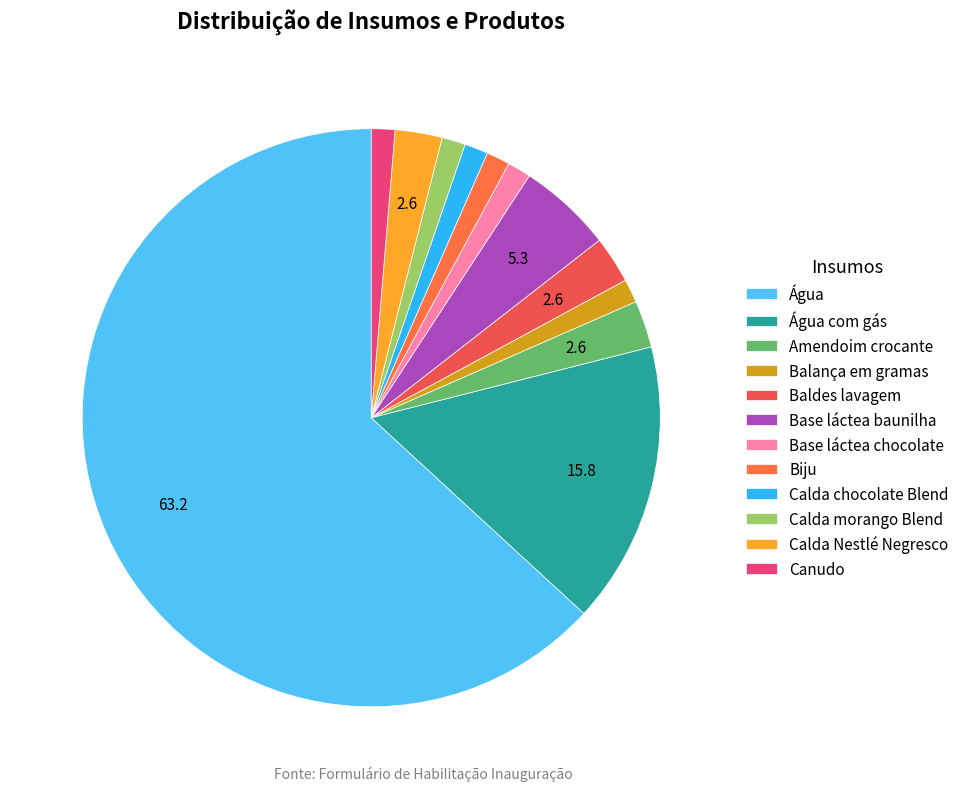

How many segments does this pie chart have?

12